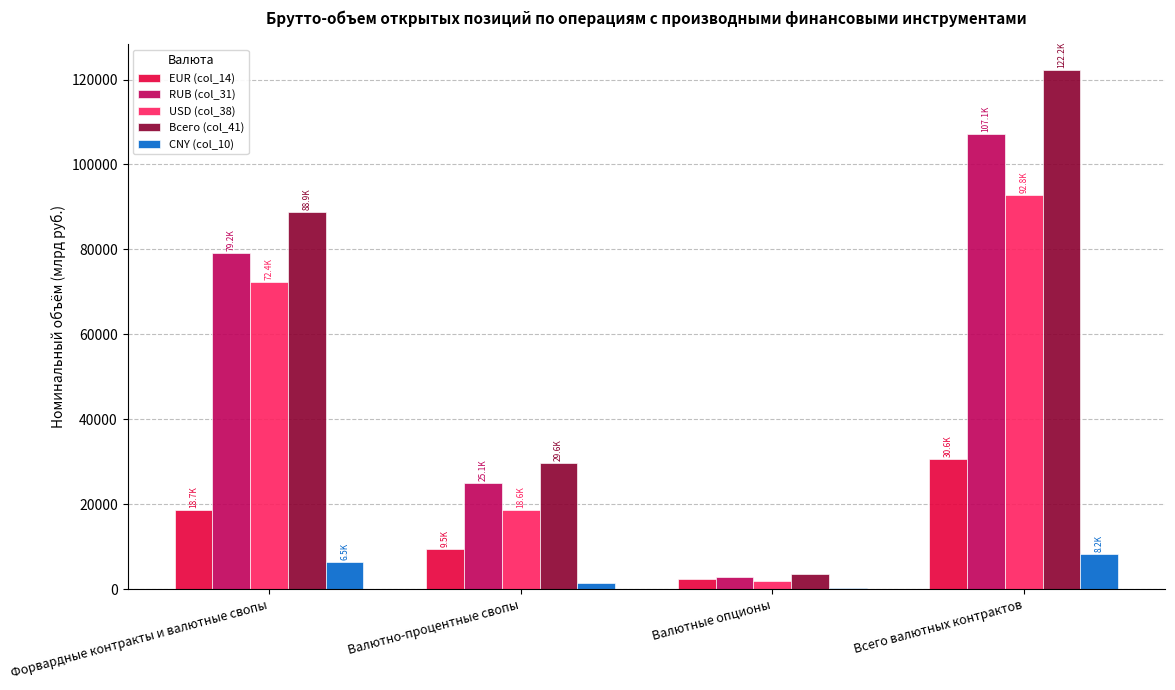

What is the spread (max minus min) of values at Валютные опционы?

3430.5